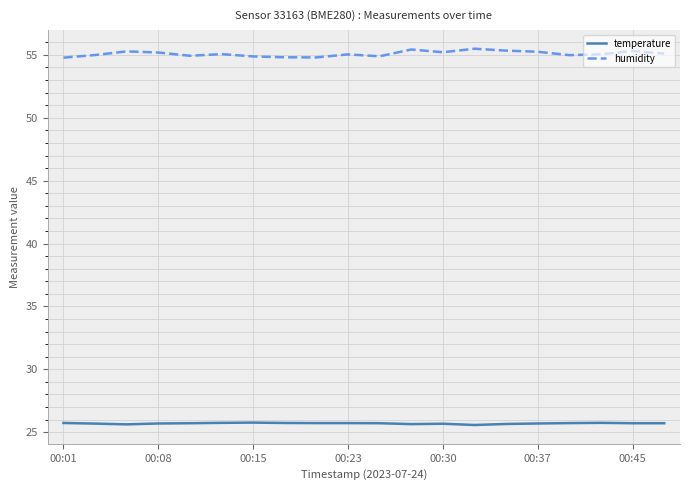

List the series in order of their overall mean, lowest first.

temperature, humidity